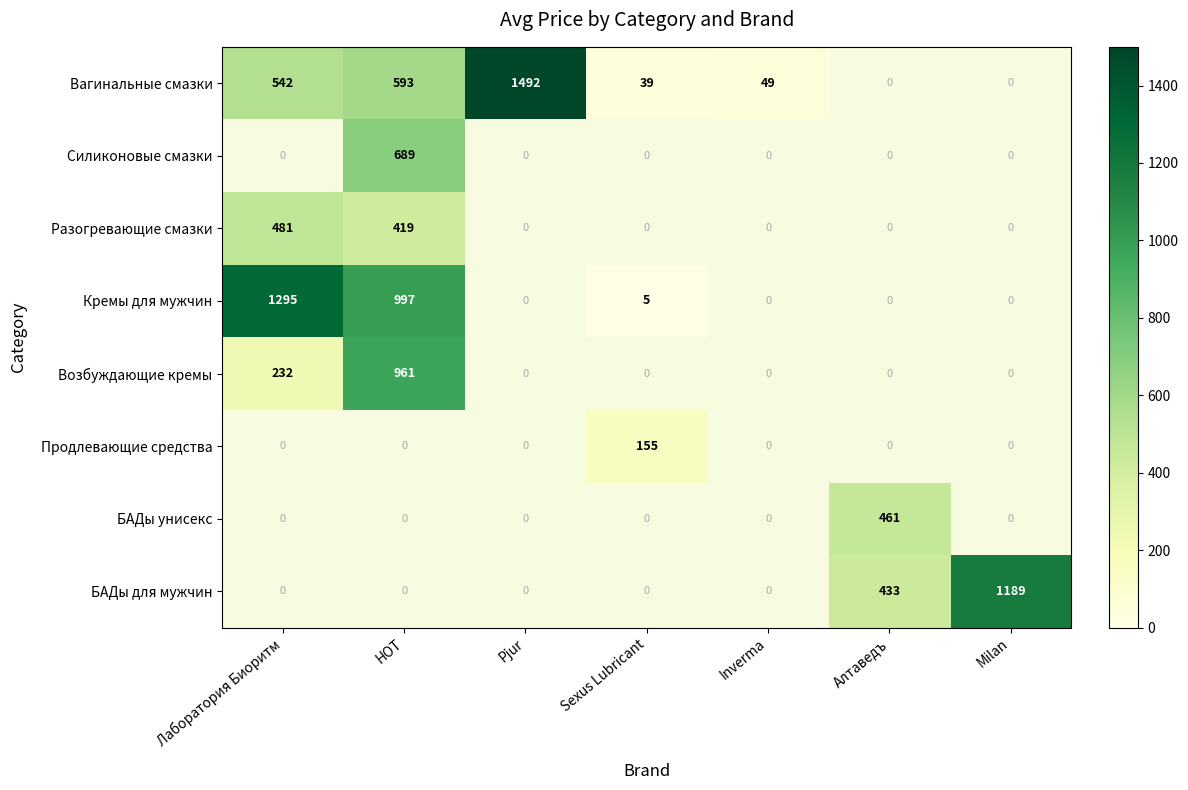

The Вагинальные смазки series shows 39 at Sexus Lubricant. True or false?

True